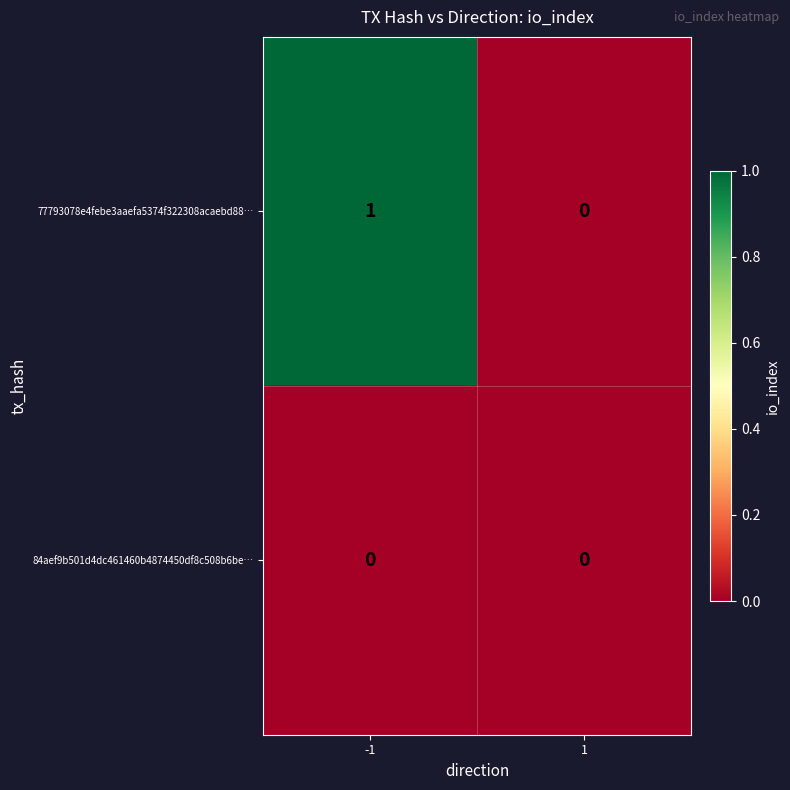

Reading left to right, list all the values displayed in this chart.

77793078e4febe3aaefa5374f322308acaebd88…: -1=1	1=0
84aef9b501d4dc461460b4874450df8c508b6be…: -1=0	1=0